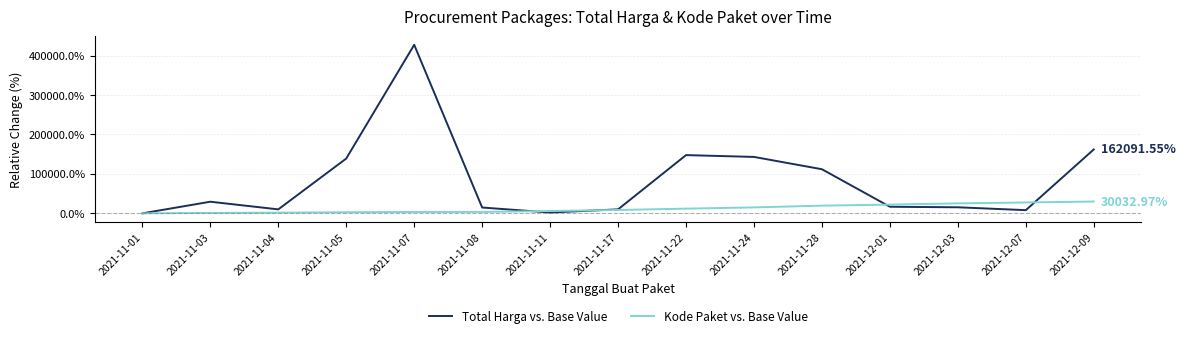

Which series has the largest total across all categories?

Total Harga vs. Base Value